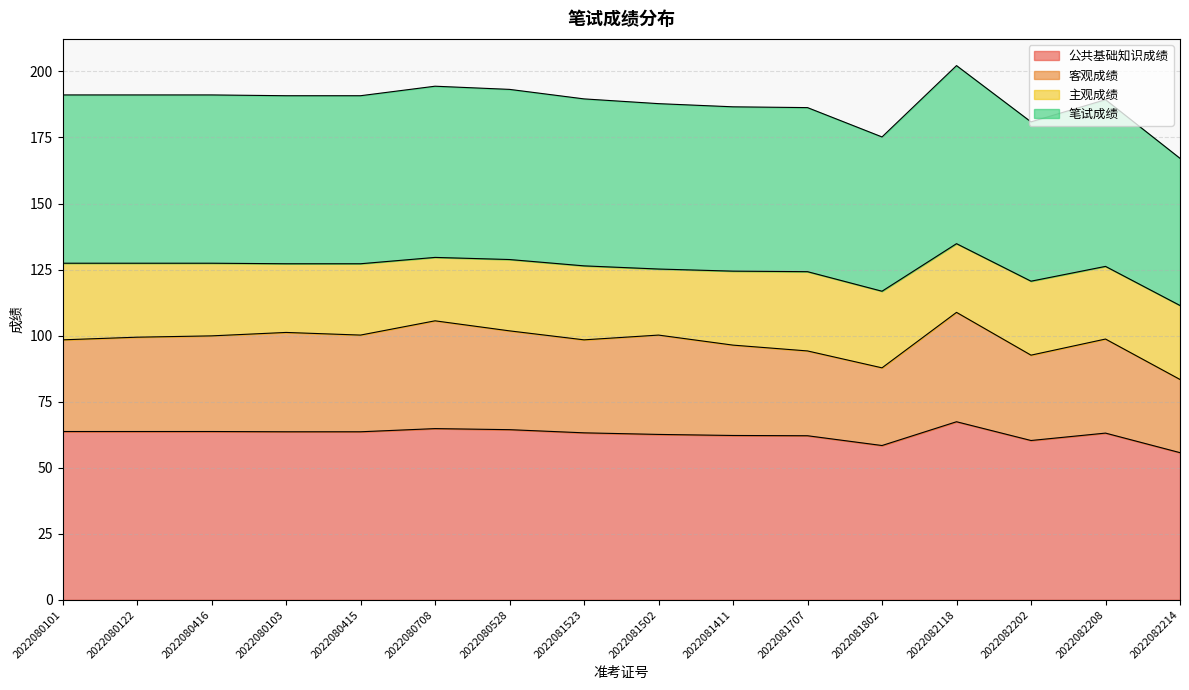

In 公共基础知识成绩, how many points are lower than both neighbors (excluding endpoints)?

2